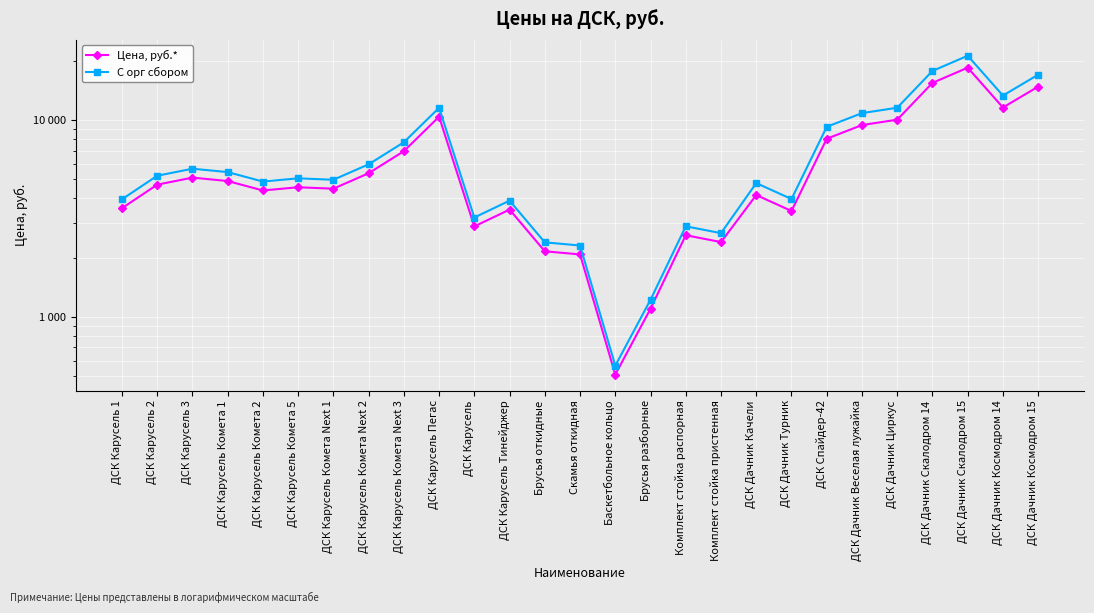

At which category does С орг сбором reach its first local valley?

ДСК Карусель Комета 2